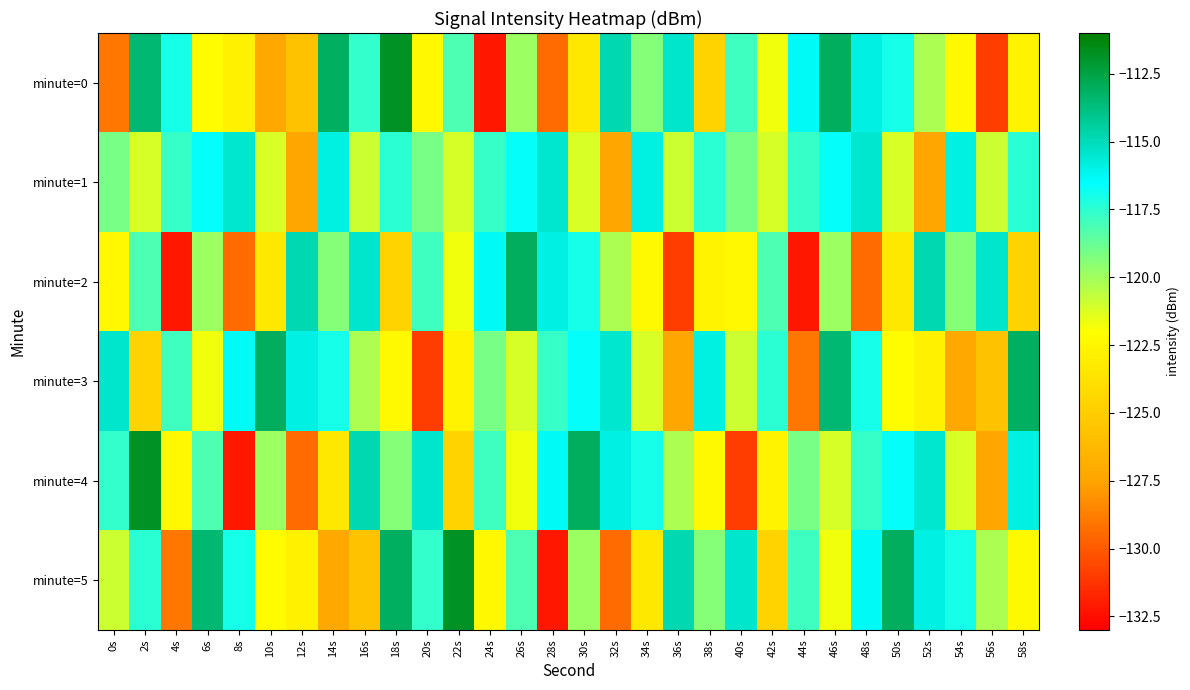

What is the minimum value shown in the chart?

-132.2